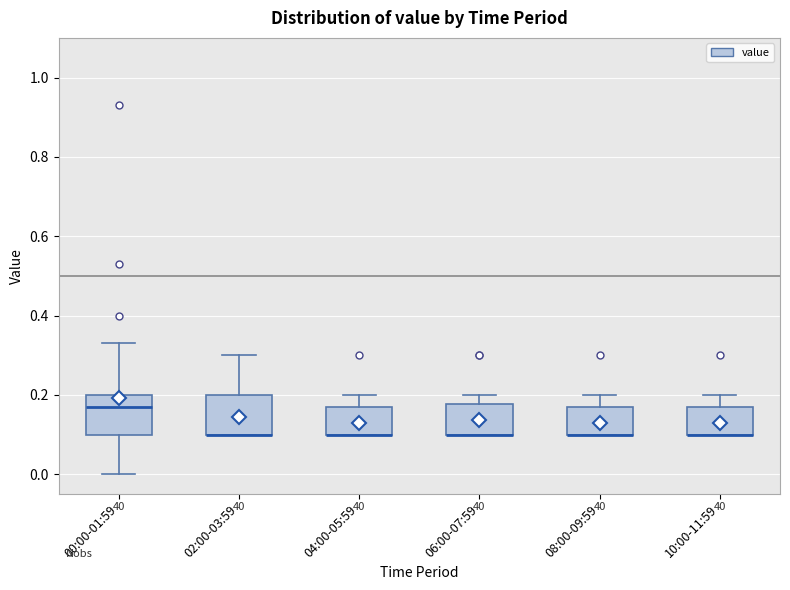

Reading left to right, transcribe this box plot: for each box, give where its median line is, the range the box spans, and where its two whiskers end, as read against the y-axis. The values are not printed on the chart, so give them approximately, as read against the axis.

00:00-01:59: median 0.18, box 0.10 to 0.20, whiskers 0.00 to 0.34
02:00-03:59: median 0.10 (drawn on the box's lower edge), box 0.10 to 0.20, whiskers 0.10 to 0.30
04:00-05:59: median 0.10 (drawn on the box's lower edge), box 0.10 to 0.18, whiskers 0.10 to 0.20
06:00-07:59: median 0.10 (drawn on the box's lower edge), box 0.10 to 0.18, whiskers 0.10 to 0.20
08:00-09:59: median 0.10 (drawn on the box's lower edge), box 0.10 to 0.18, whiskers 0.10 to 0.20
10:00-11:59: median 0.10 (drawn on the box's lower edge), box 0.10 to 0.18, whiskers 0.10 to 0.20